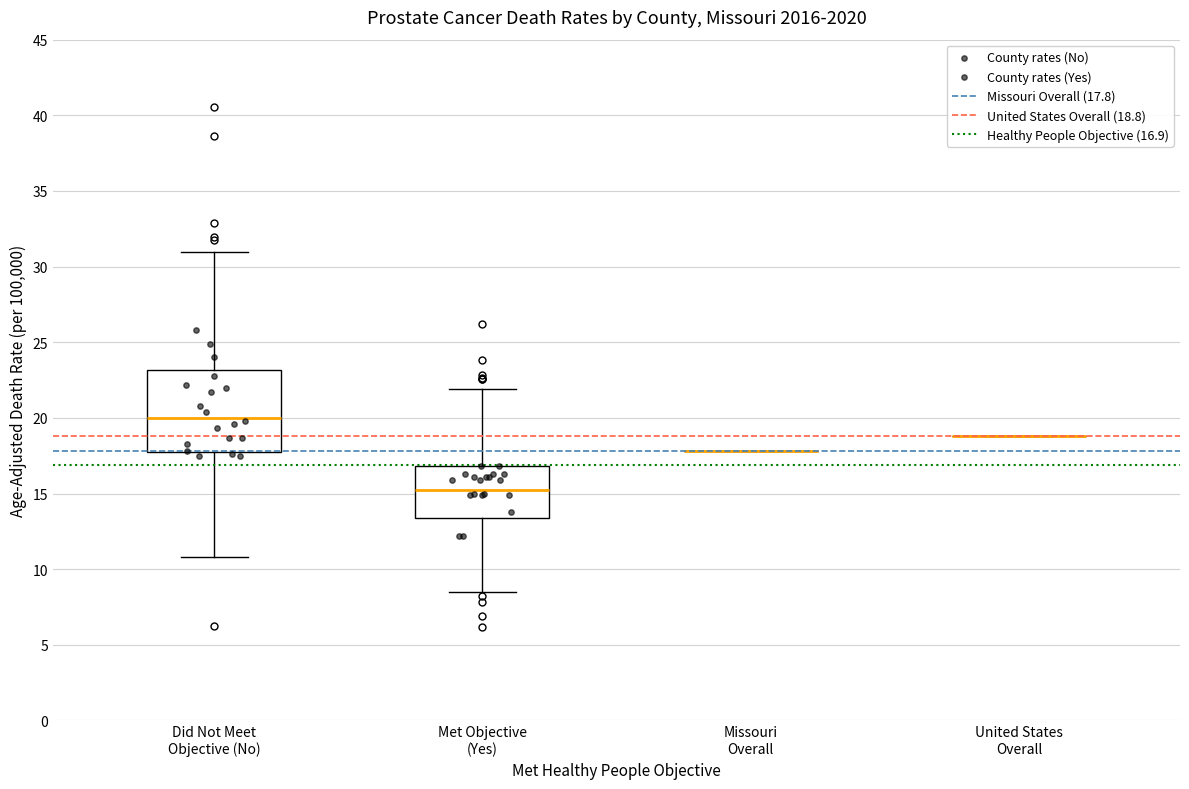

Which box is the tallest, from its lower edge to its upper edge?

Did Not Meet Objective (No)